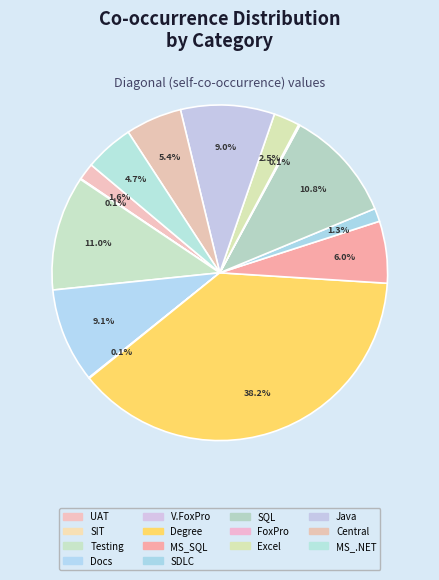

To the nearest percent, what is the difference between the largest and smallest slice percentages?

38%